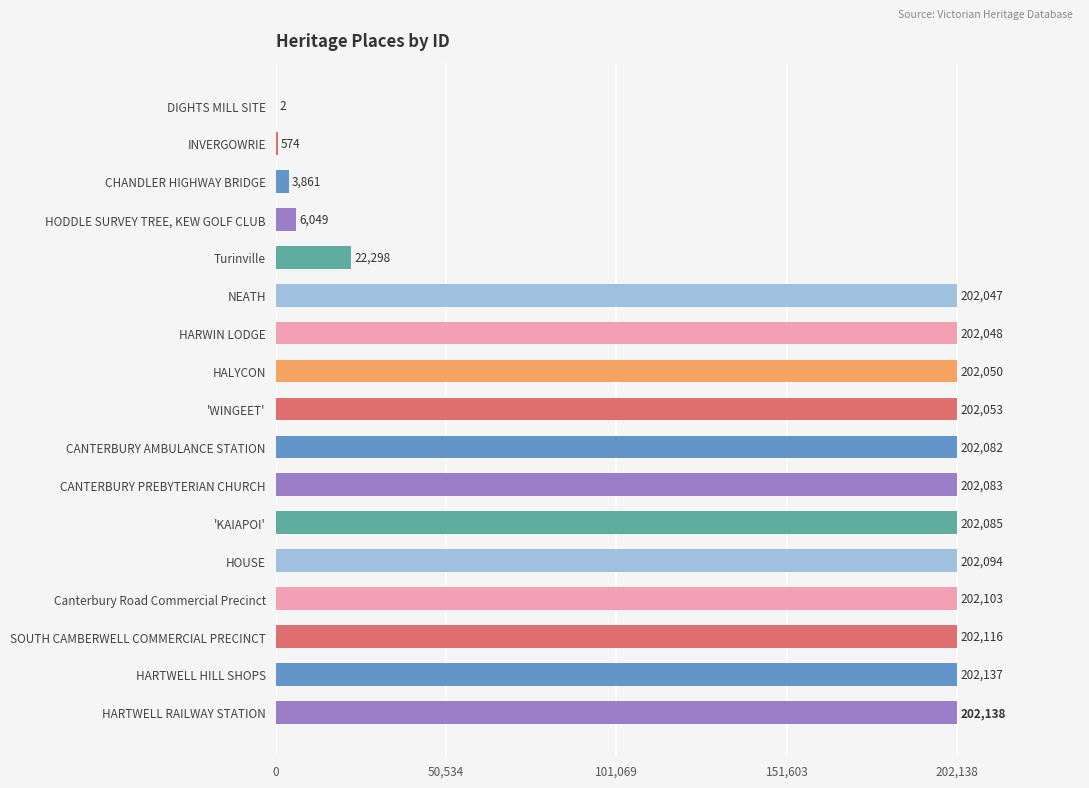

What value does the data have at SOUTH CAMBERWELL COMMERCIAL PRECINCT, to the nearest 100?

202100